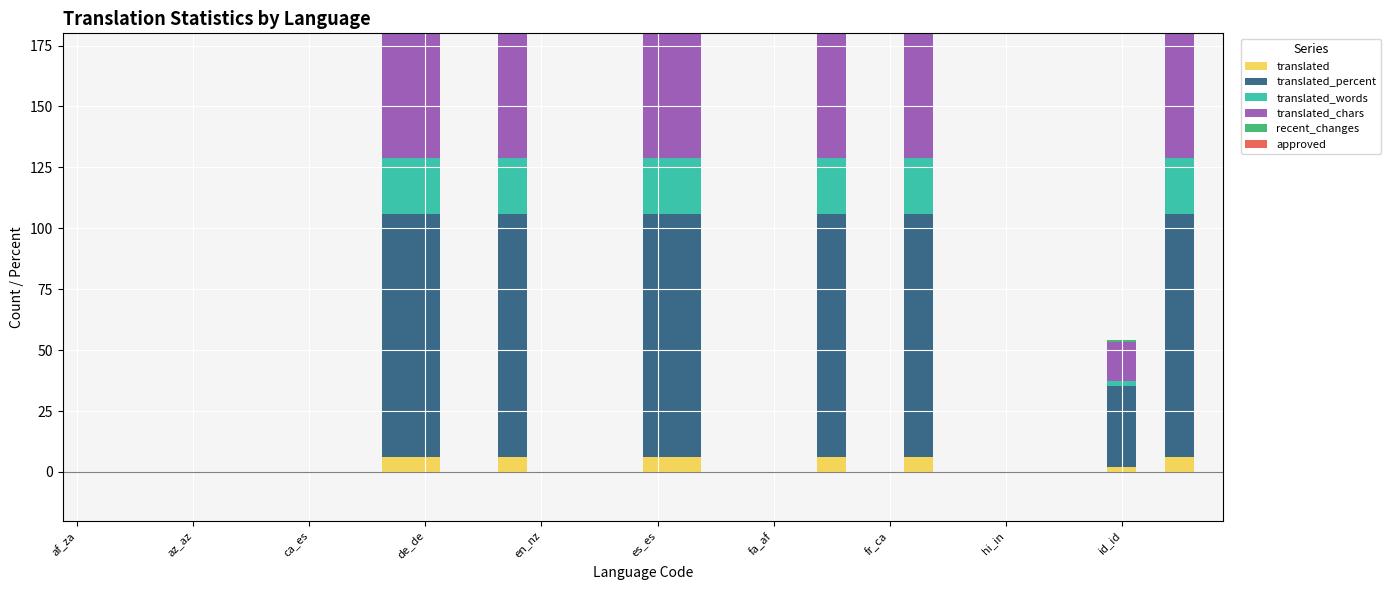

Does the chart display data point markers on the line(s)?

No